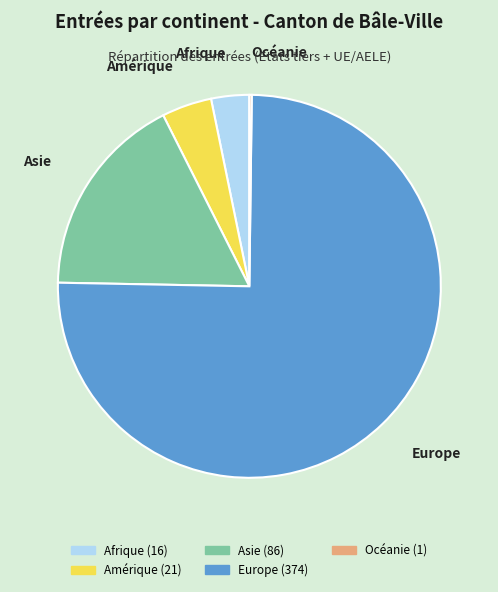

Combined, do Afrique and Amérique account for over 50%?

No